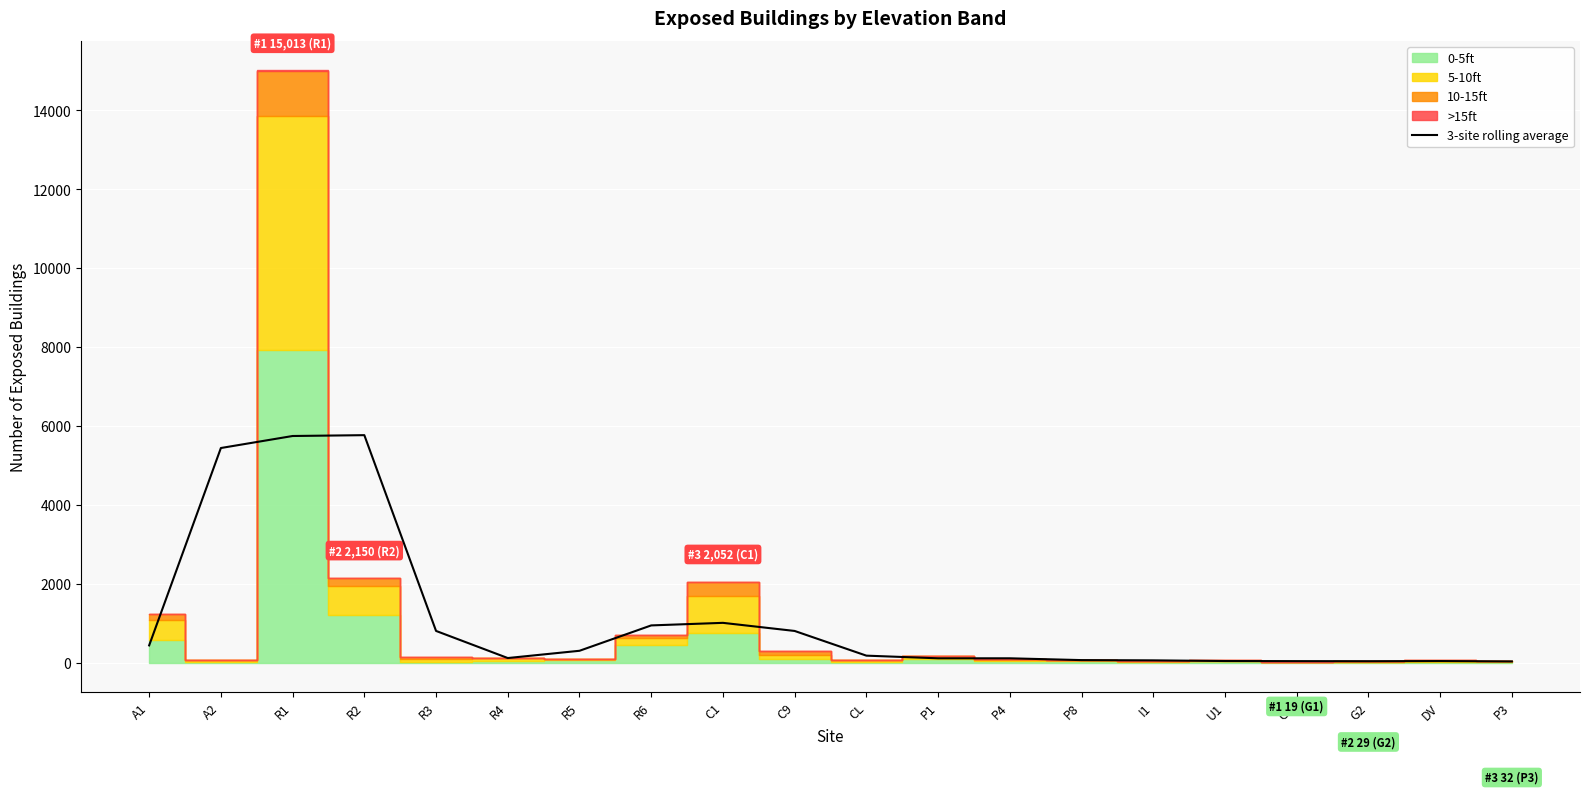

True or false: the data shows 19.4 at P8.

False